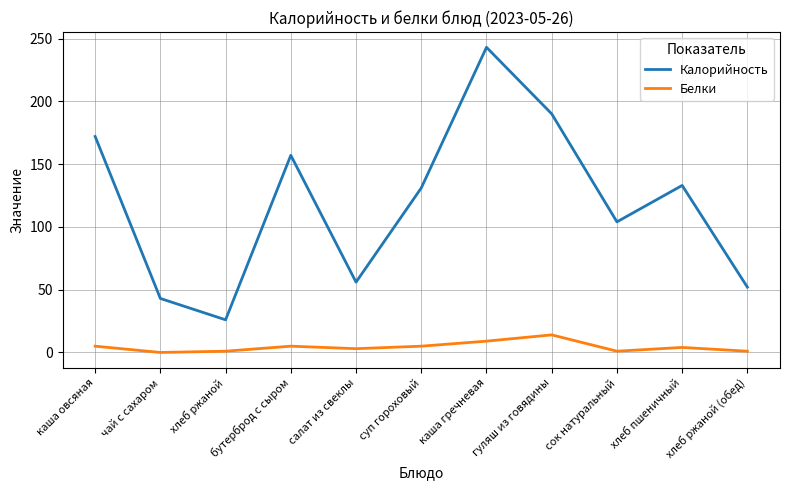

The value of Калорийность at гуляш из говядины is 190. True or false?

True